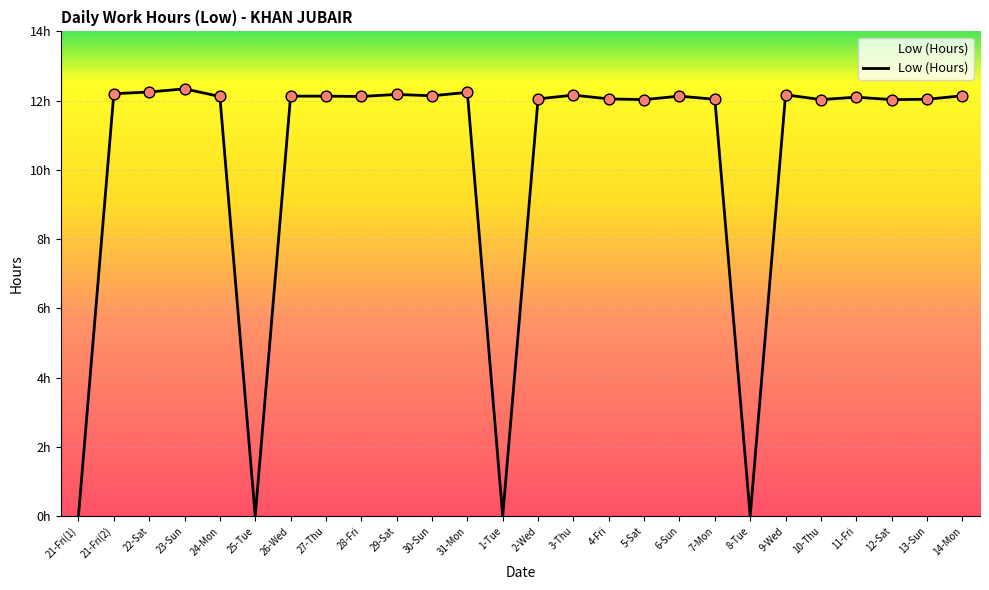

Is this an area chart (filled region under the line)?

Yes